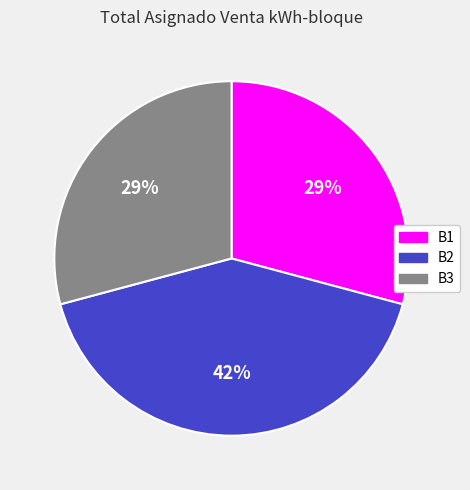

Which slice is the largest?

B2